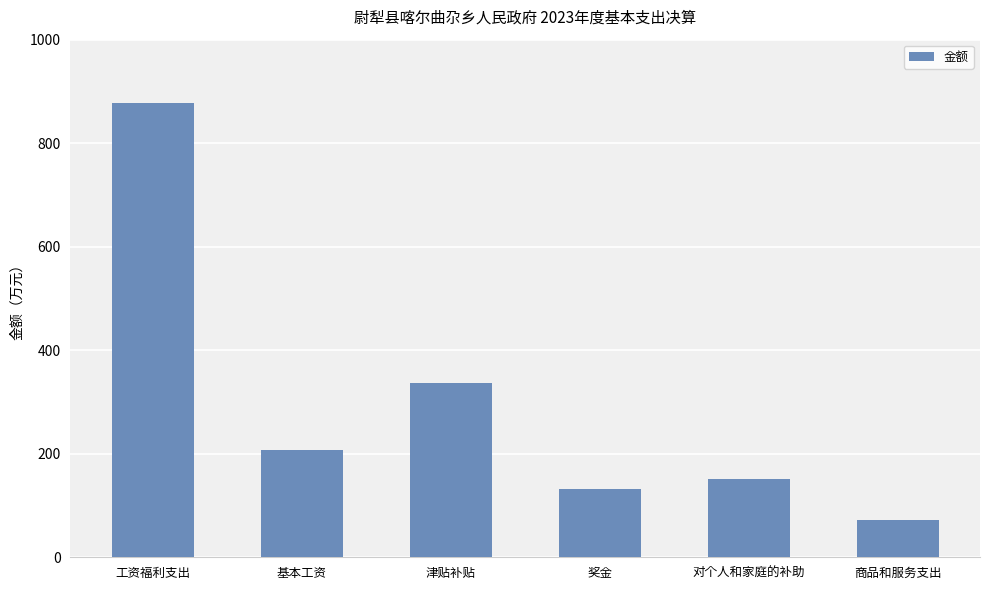

The value at 工资福利支出 is 877.5. True or false?

True